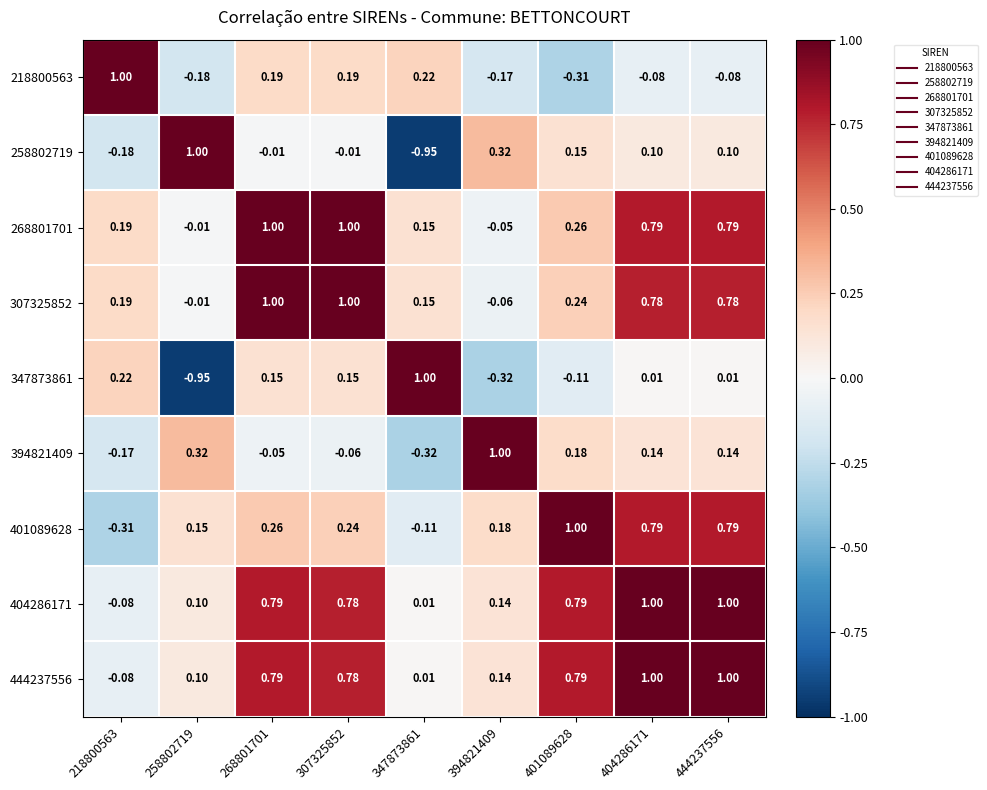

What is the difference between the highest and lowest values at 404286171?

1.1